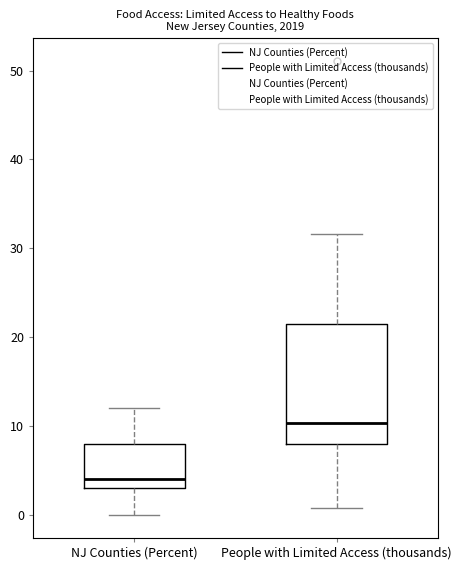

Reading left to right, transcribe this box plot: for each box, give where its median line is, the range the box spans, and where its two whiskers end, as read against the y-axis. The values are not printed on the chart, so give them approximately, as read against the axis.

NJ Counties (Percent): median 4, box 3 to 8, whiskers 0 to 12
People with Limited Access (thousands): median 10, box 8 to 21, whiskers 1 to 32